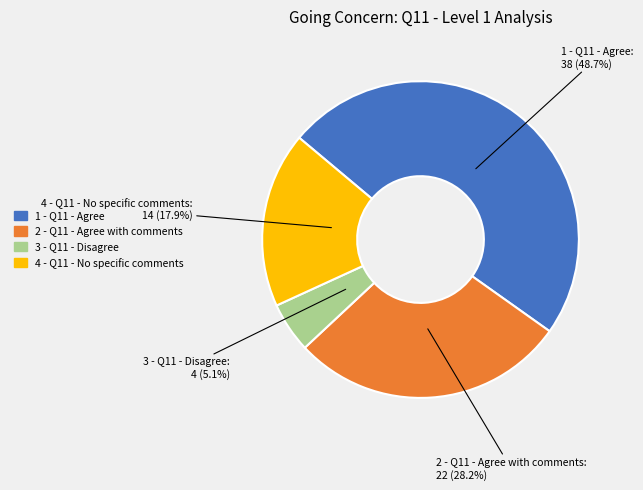

Does 1 - Q11 - Agree account for over 50% of the chart?

No